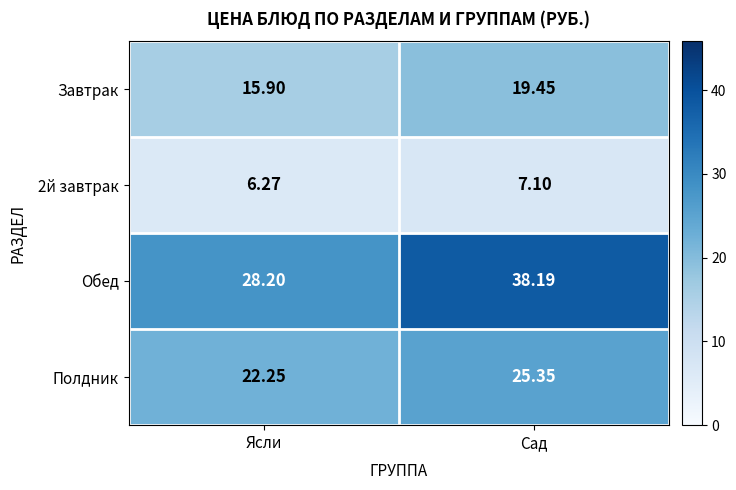

Which series changed the most between Ясли and Сад?

Обед